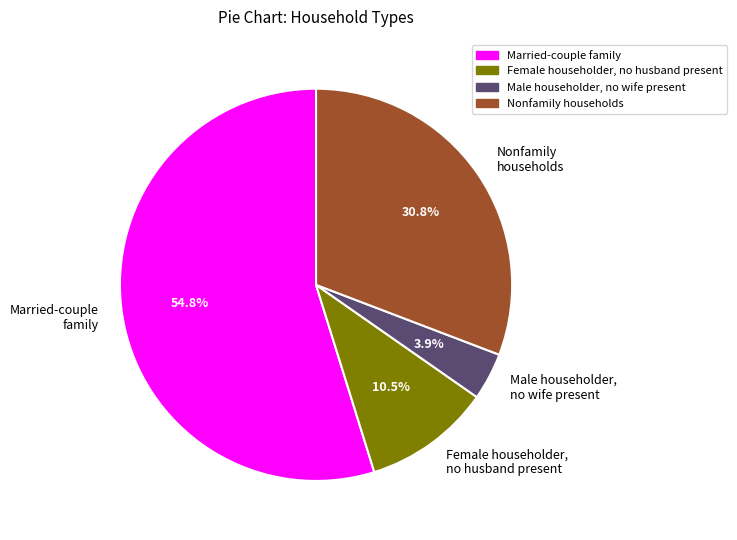

Do Nonfamily households and Male householder, no wife present together represent more than half of the pie?

No